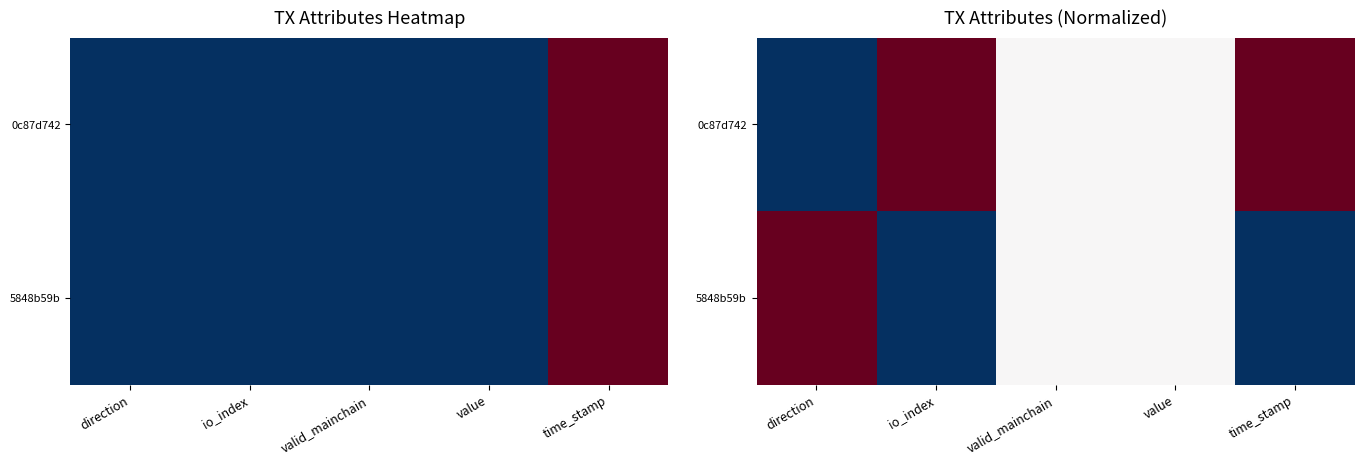

Count the number of categories in the chart.

5